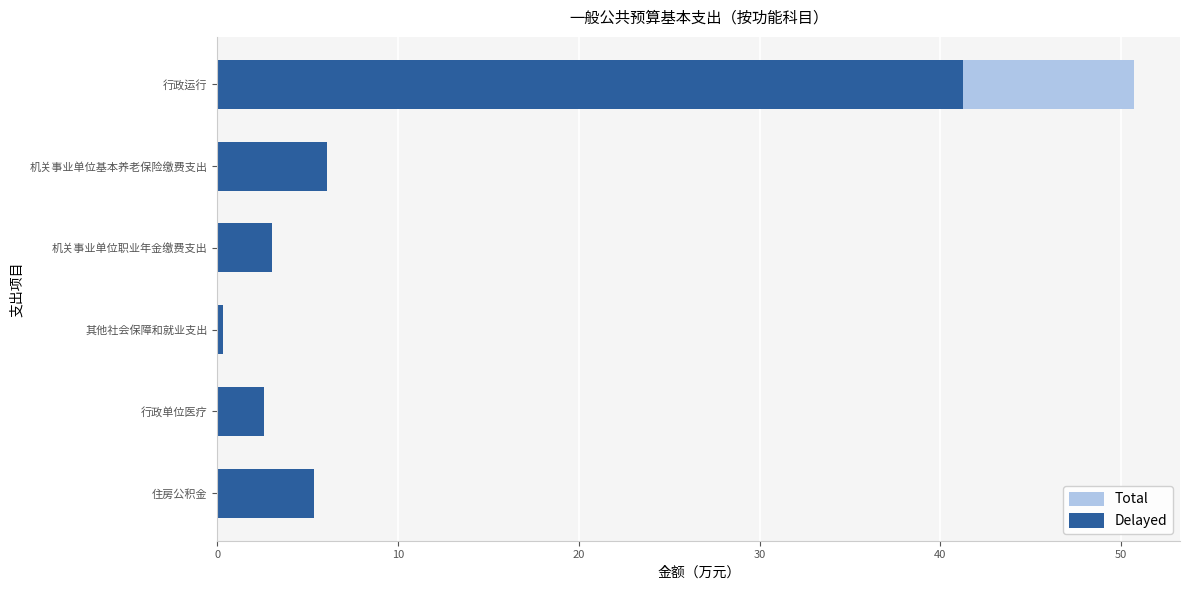

How many groups of bars are there?

6